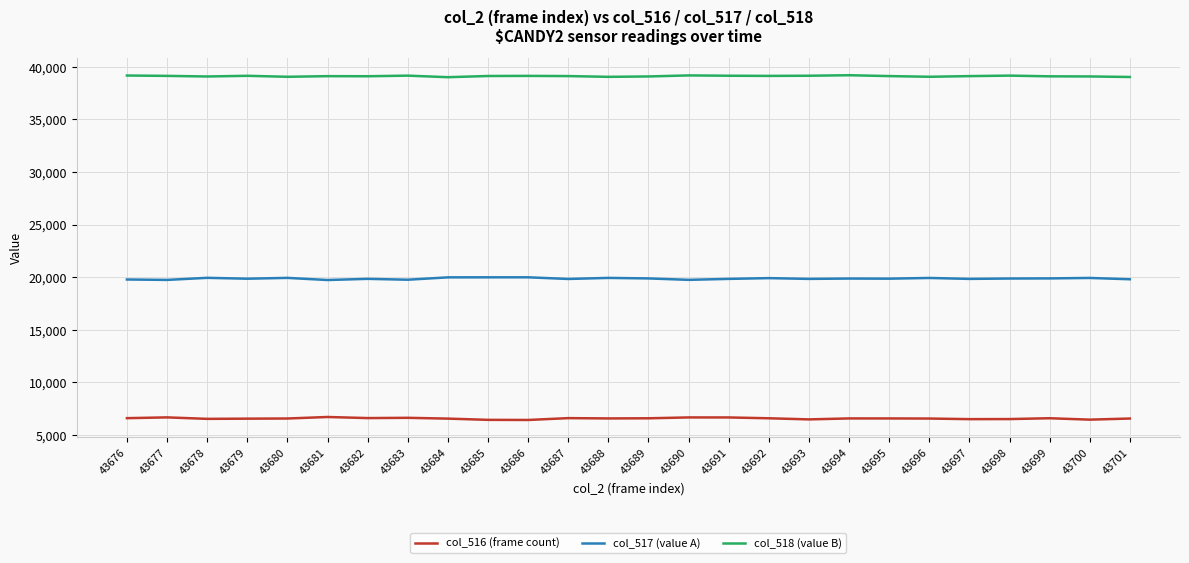

Which series has the largest total across all categories?

col_518 (value B)